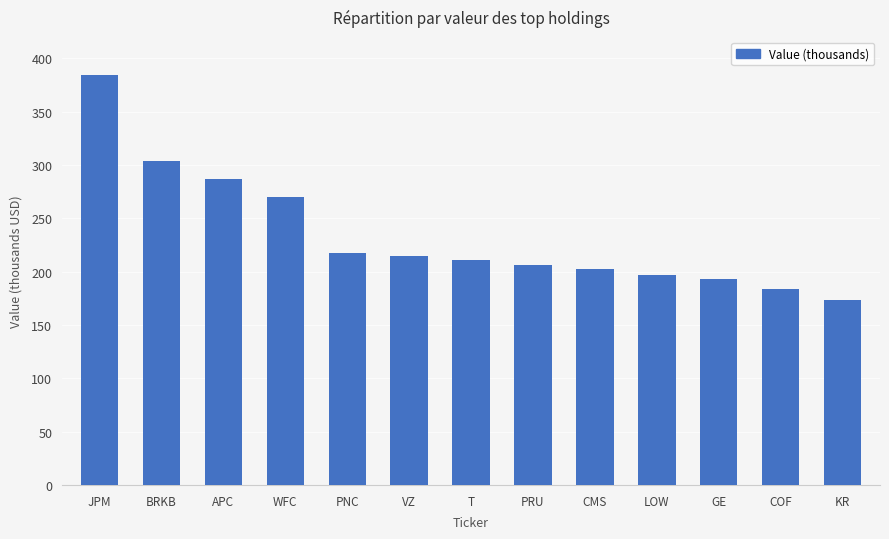

What is the difference between the second highest and minimum values?

131000